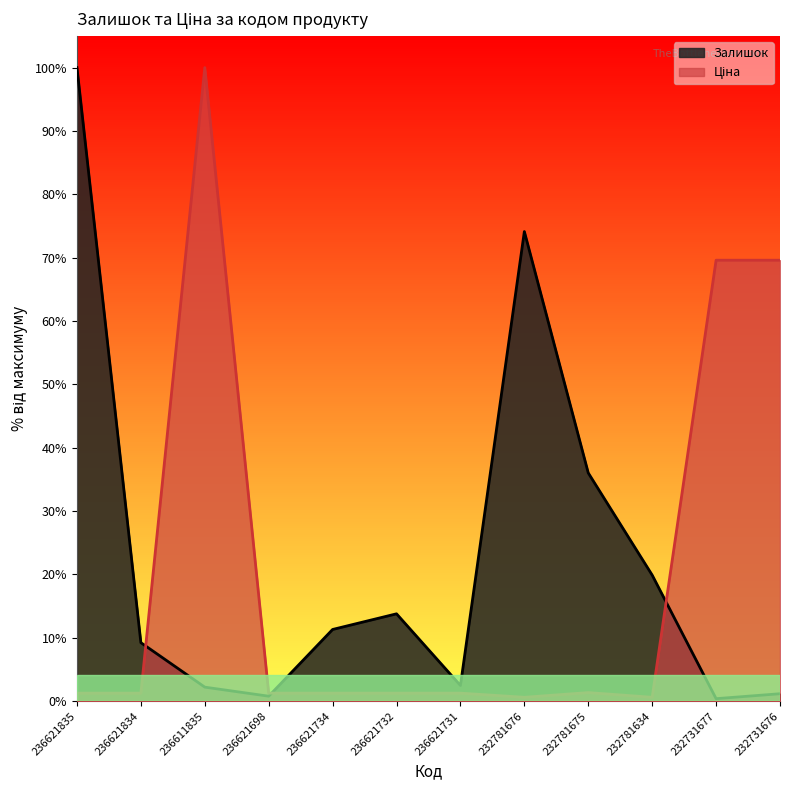

How many times do Залишок and Ціна cross each other?

3